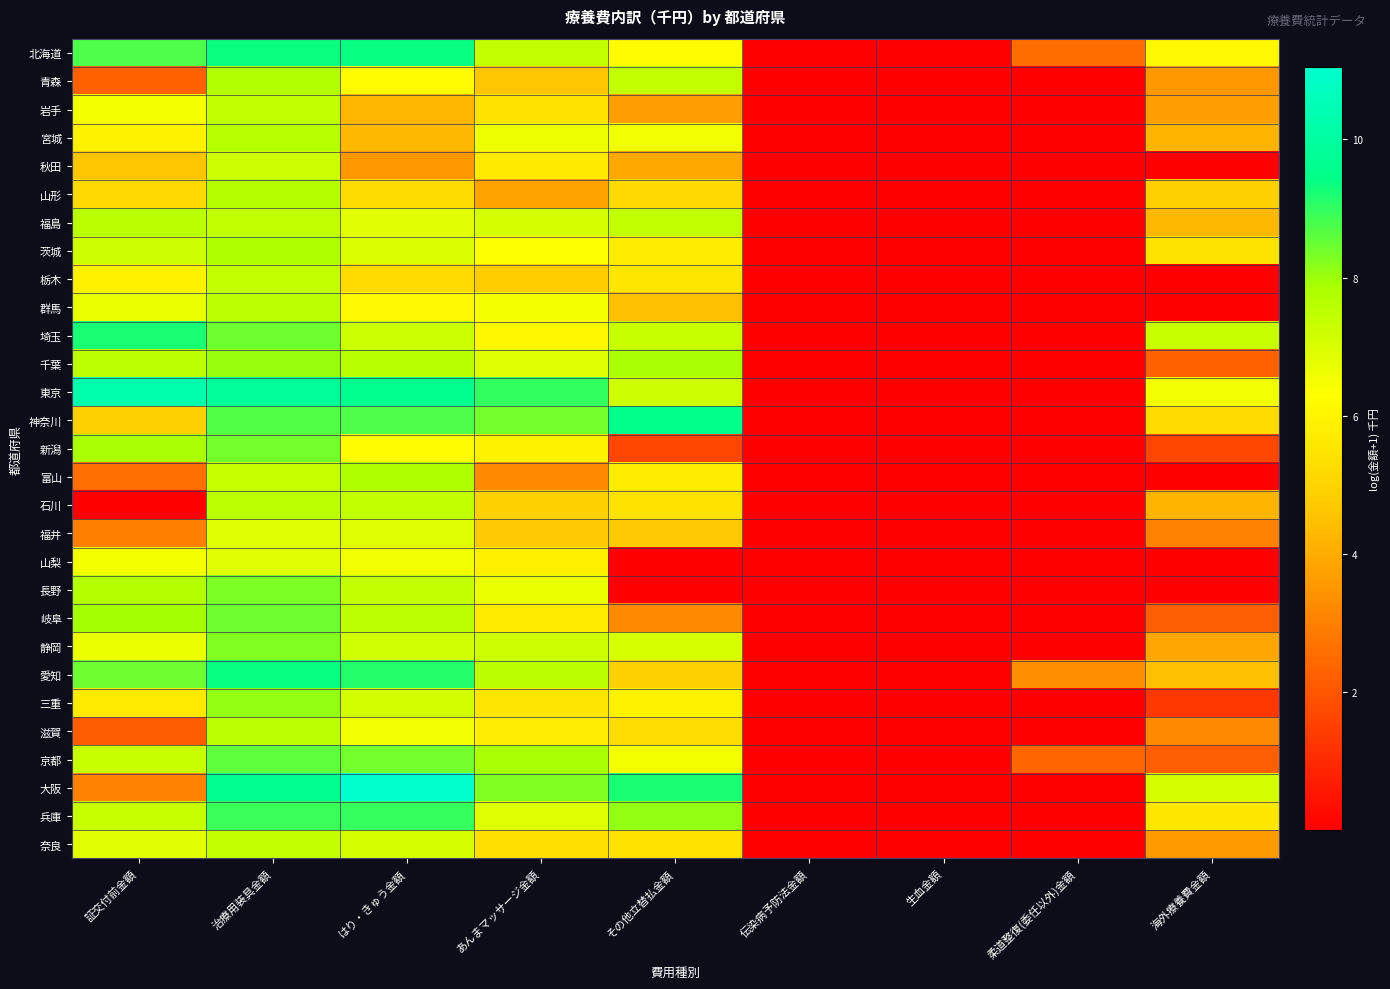

List the series in order of their peak value, highest first.

大阪, 東京, 神奈川, 北海道, 愛知, 埼玉, 兵庫, 京都, 岐阜, 新潟, 長野, 静岡, 三重, 千葉, 茨城, 富山, 青森, 山形, 宮城, 福島, 石川, 群馬, 滋賀, 岩手, 栃木, 奈良, 秋田, 福井, 山梨